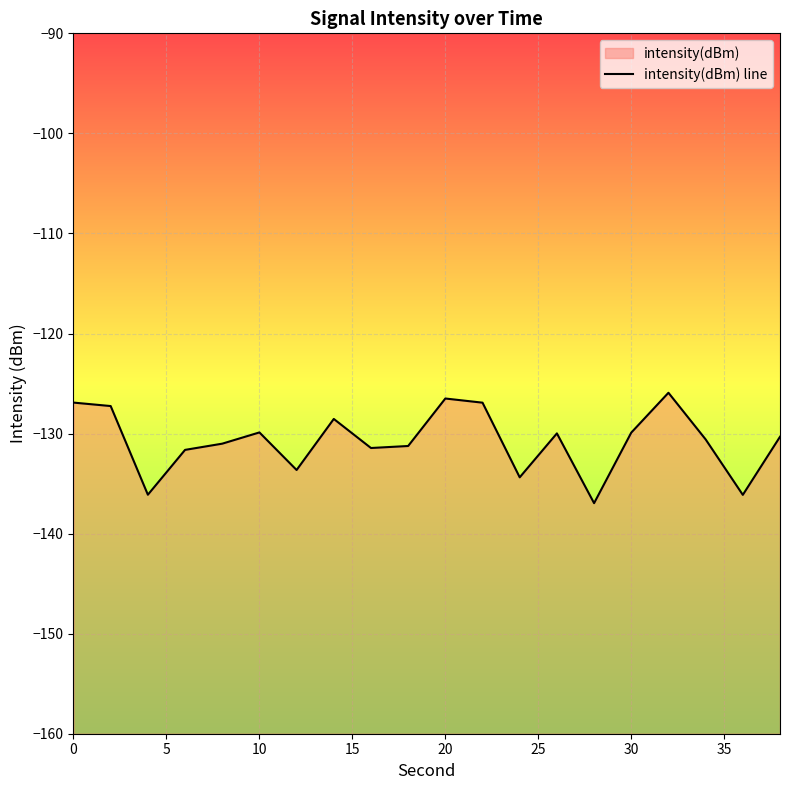

How many categories are shown in the chart?

20